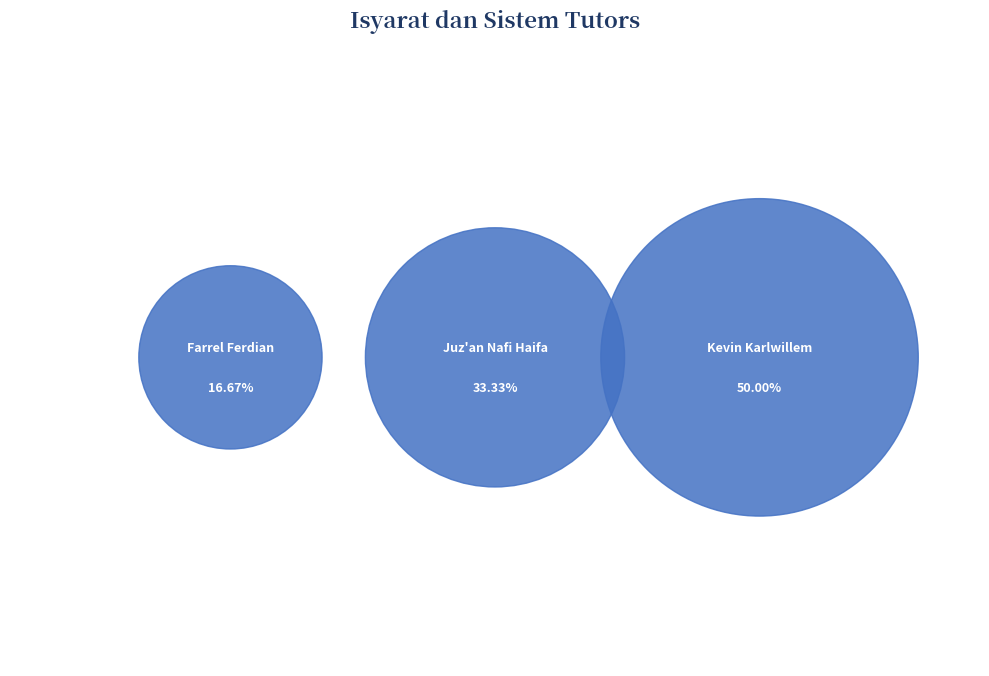

Is Kevin Karlwillem the majority of the pie?

No